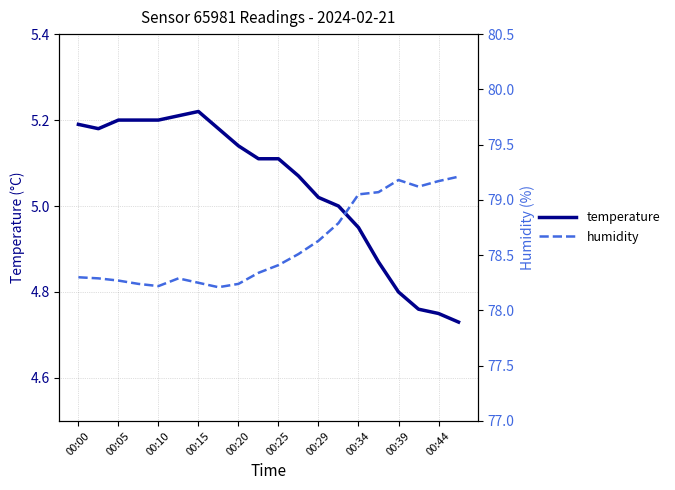

What is the maximum value for humidity?

79.2